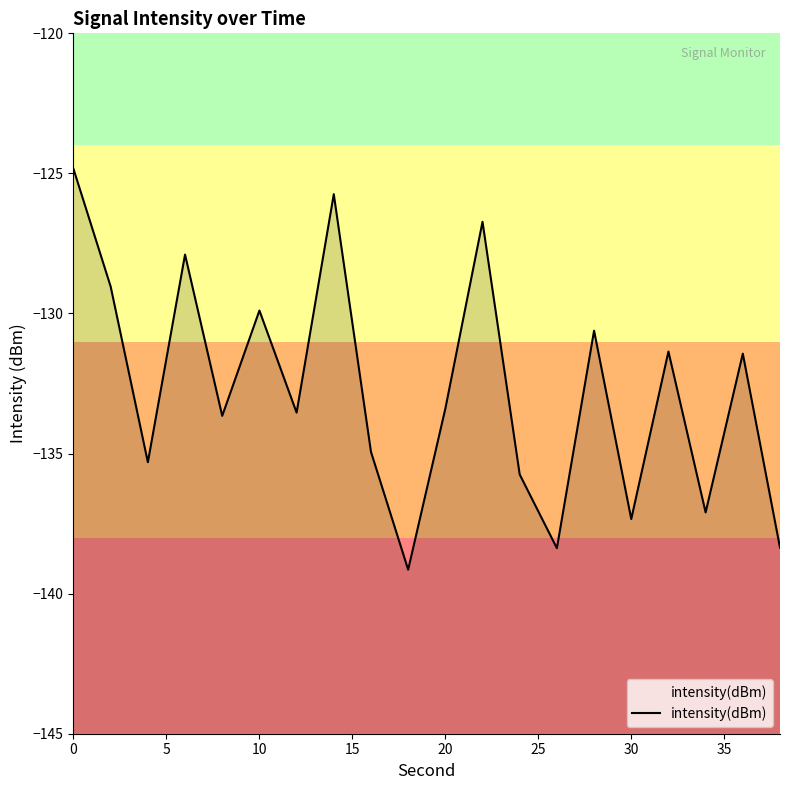

How many lines are shown in the chart?

1